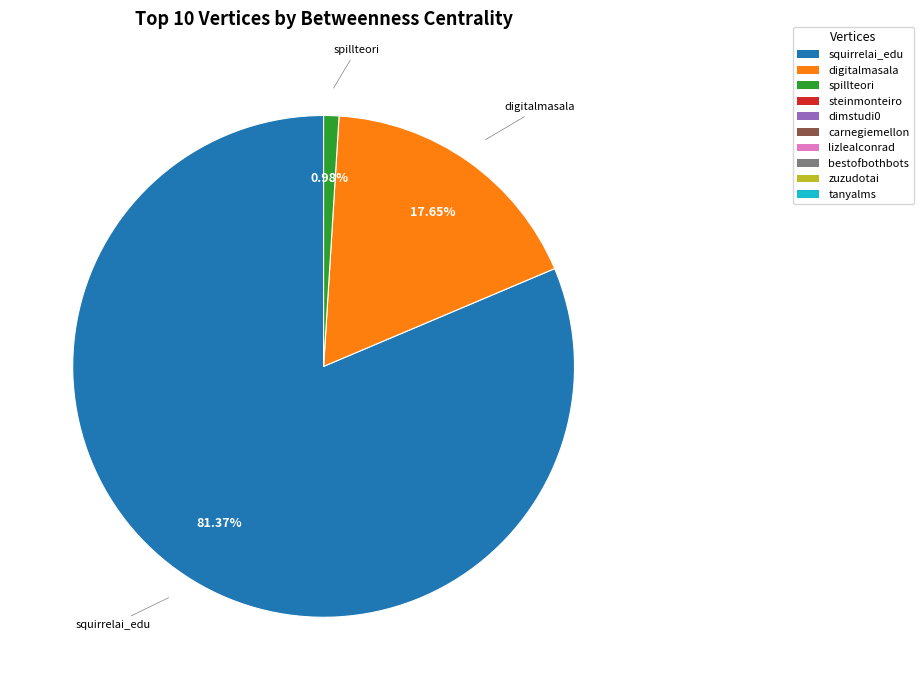

Does any single category account for the majority?

Yes